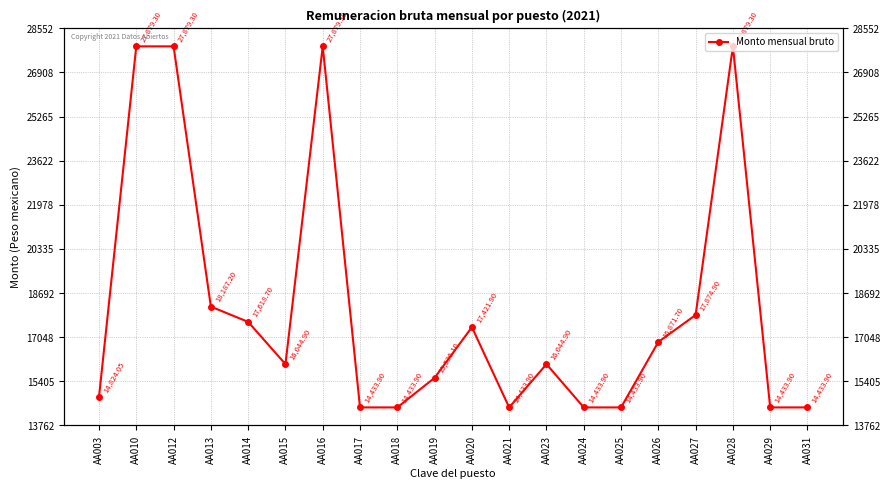

Approximately how many times larger is the value at AA010 compared to AA013?

1.5